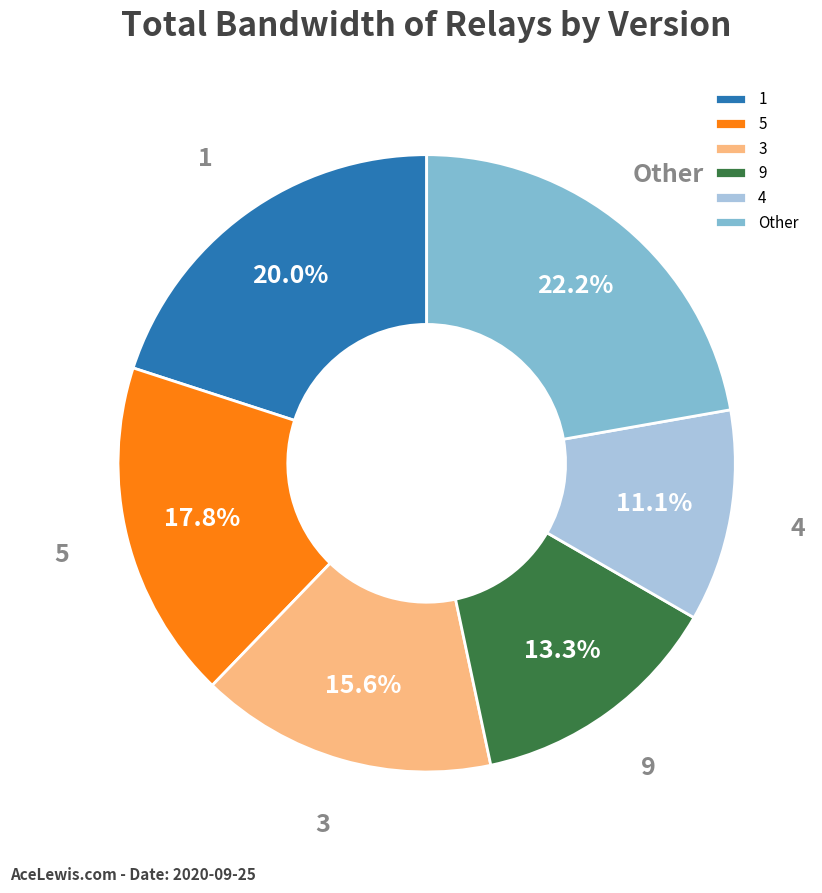

Is 1 the majority of the pie?

No